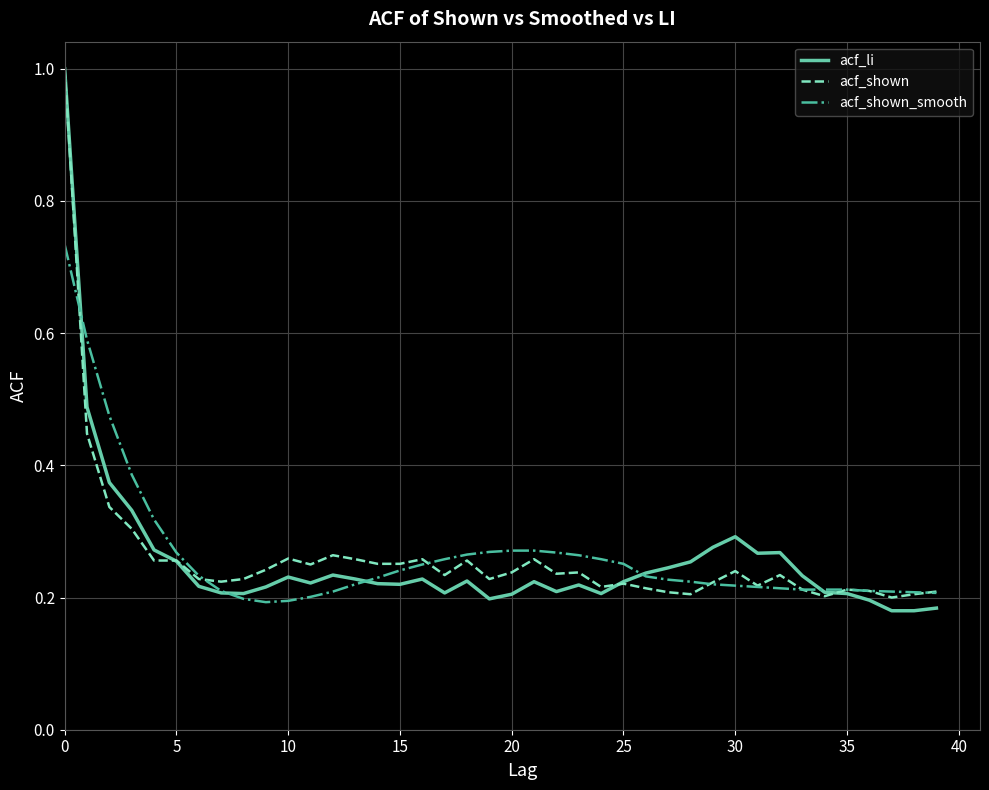

What is the sum of all acf_shown values?

10.4